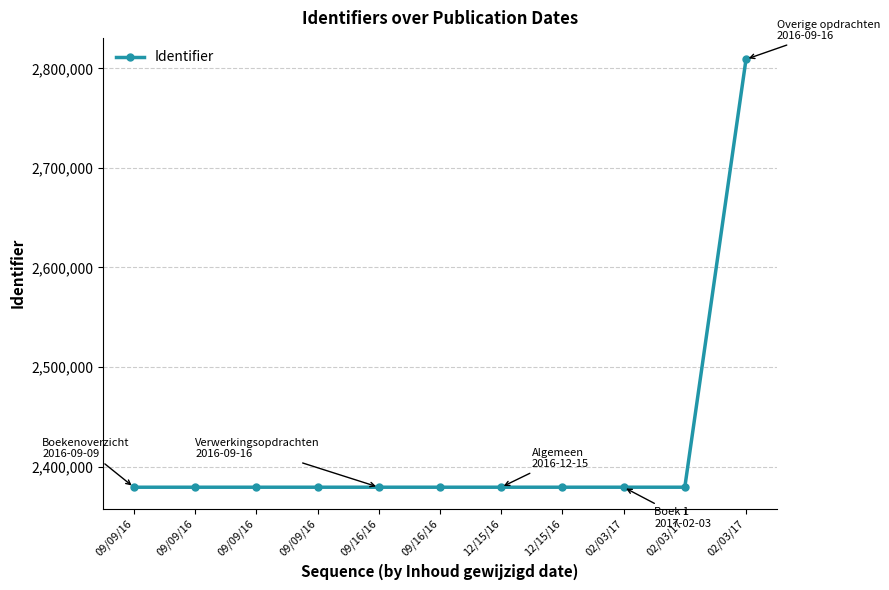

What is the sum of the values at 02/03/17 and 09/09/16?

5188341